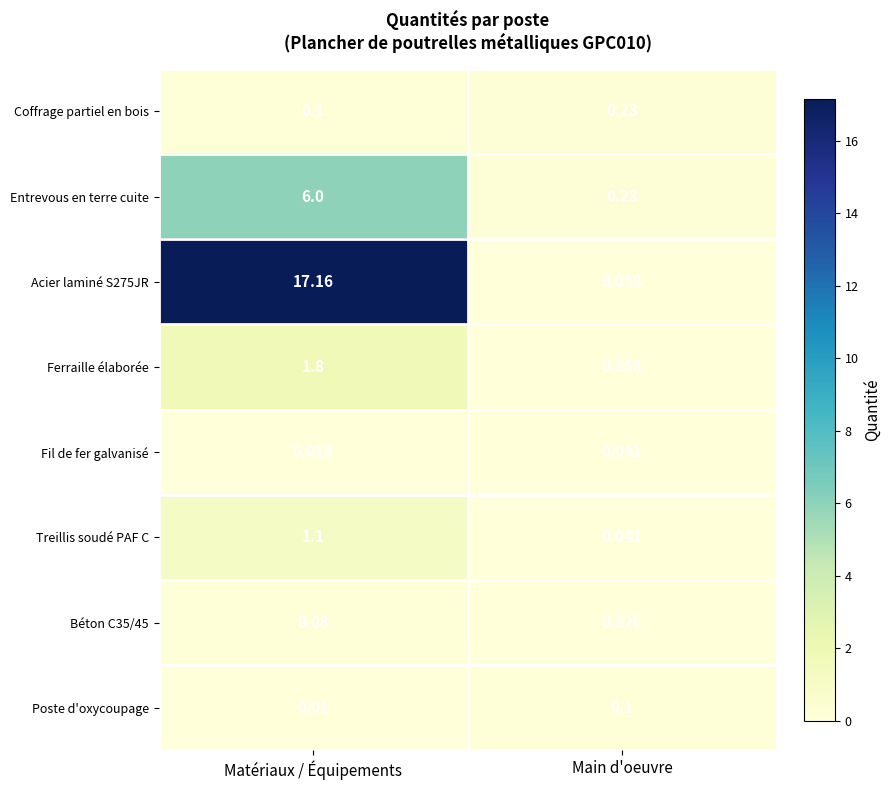

At which category does the chart reach its peak across all series?

Matériaux / Équipements